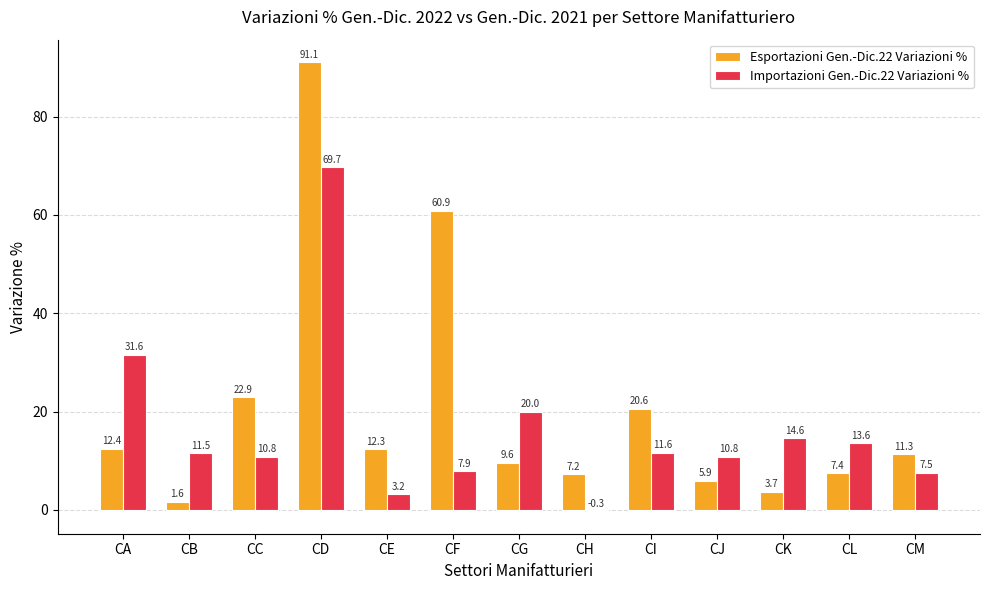

The Importazioni Gen.-Dic.22 Variazioni % series shows 11.6 at CI. True or false?

True